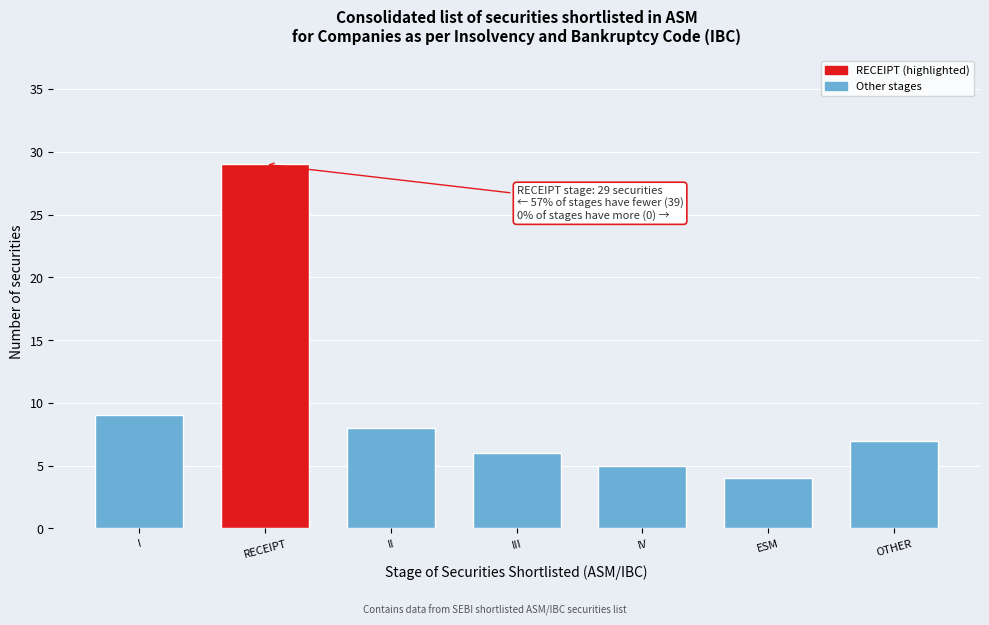

Reading left to right, transcribe all the data shown in this chart.

I=9	RECEIPT=29	II=8	III=6	IV=5	ESM=4	OTHER=7